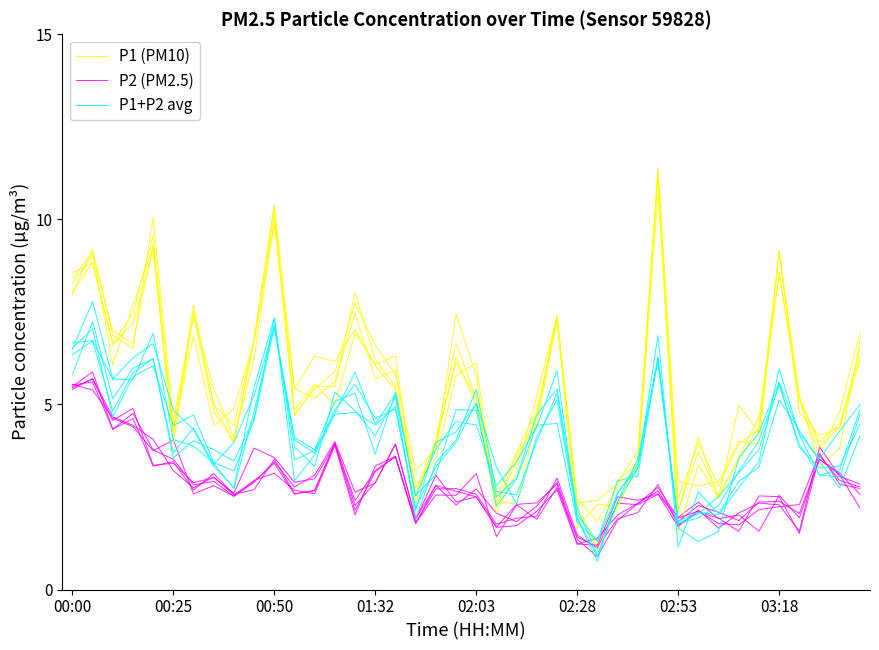

What are all the series names shown in the legend?

P1 (PM10), P2 (PM2.5), P1+P2 avg